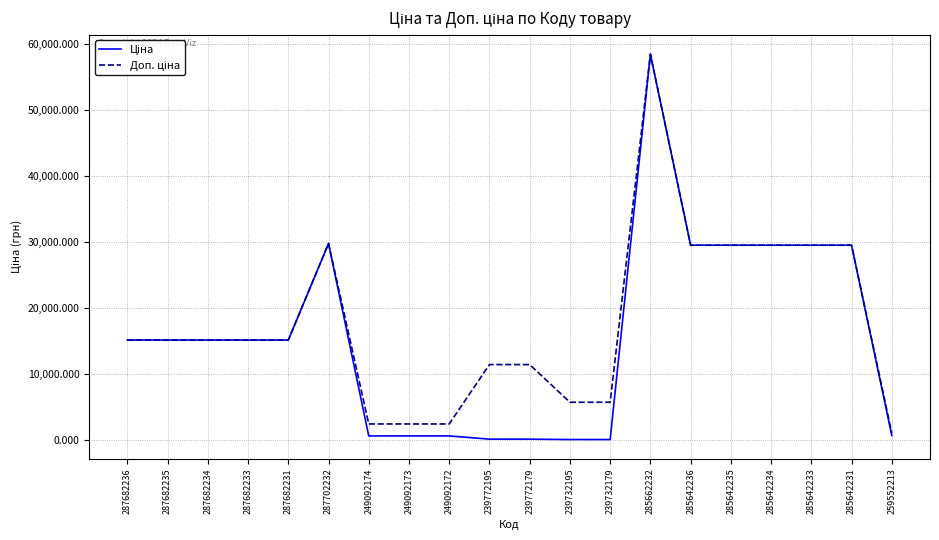

What is the greatest value displayed?

58426.5